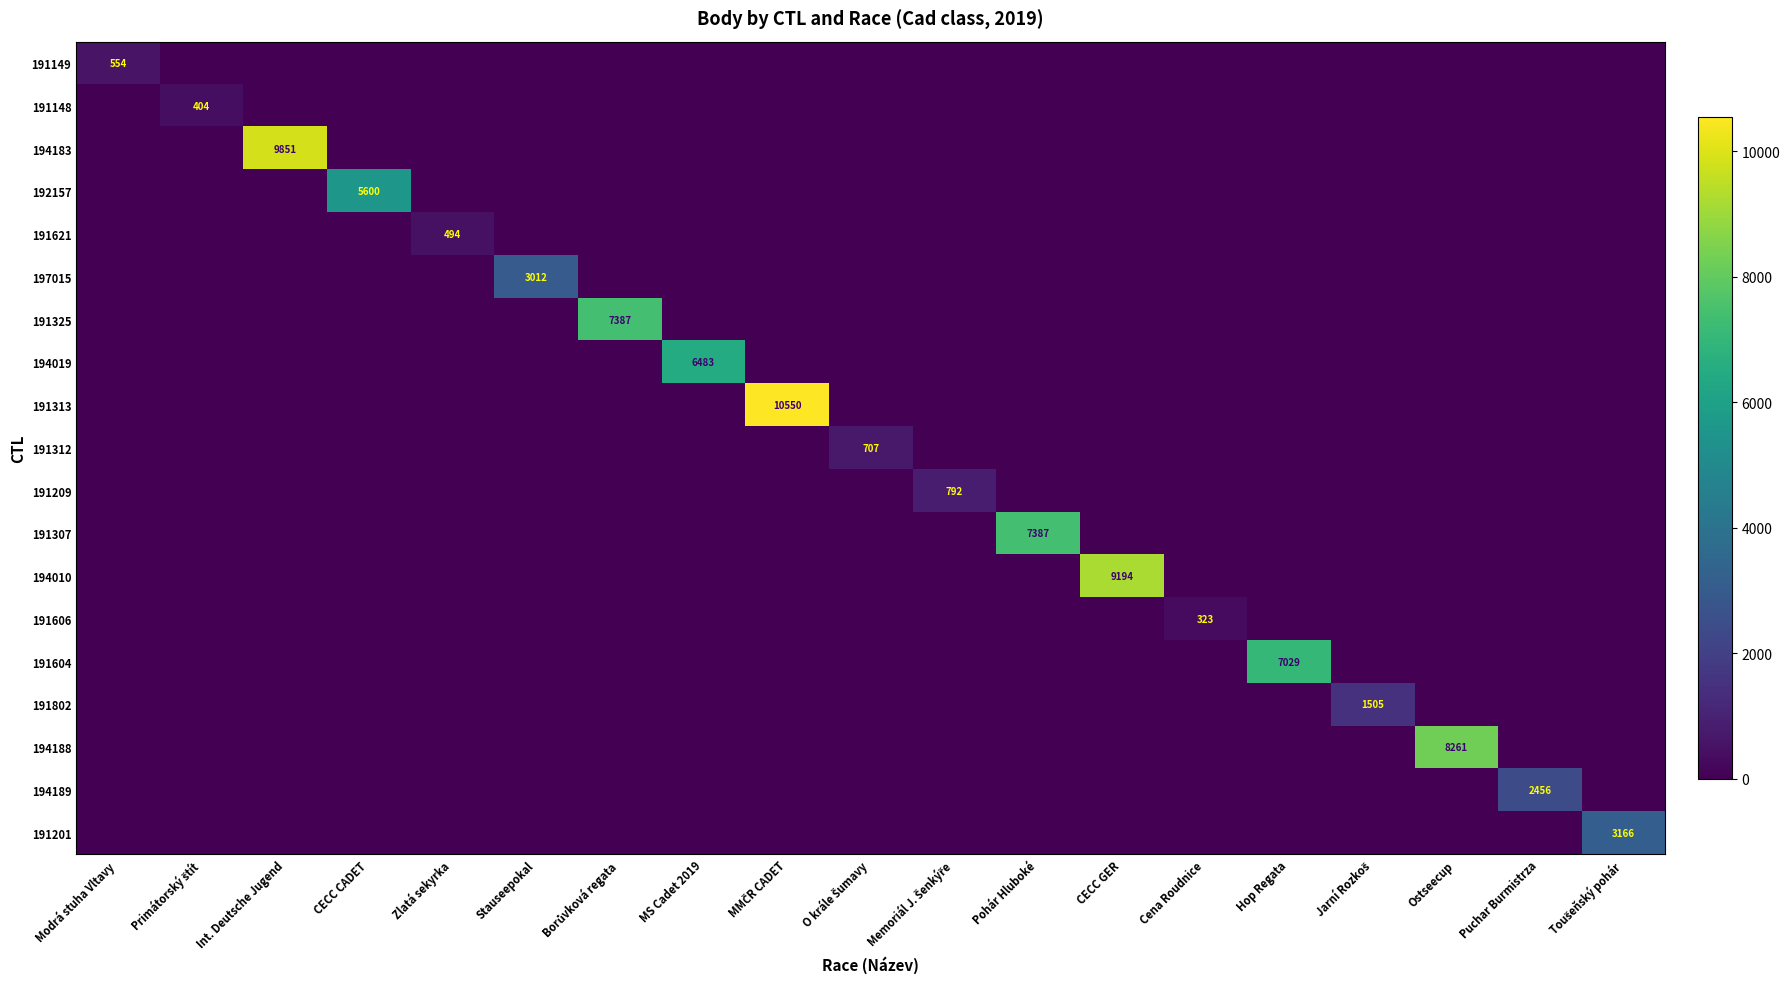

Rank the series at Memoriál J. Šenkýře from lowest to highest value.

191149, 191148, 194183, 192157, 191621, 197015, 191325, 194019, 191313, 191312, 191307, 194010, 191606, 191604, 191802, 194188, 194189, 191201, 191209